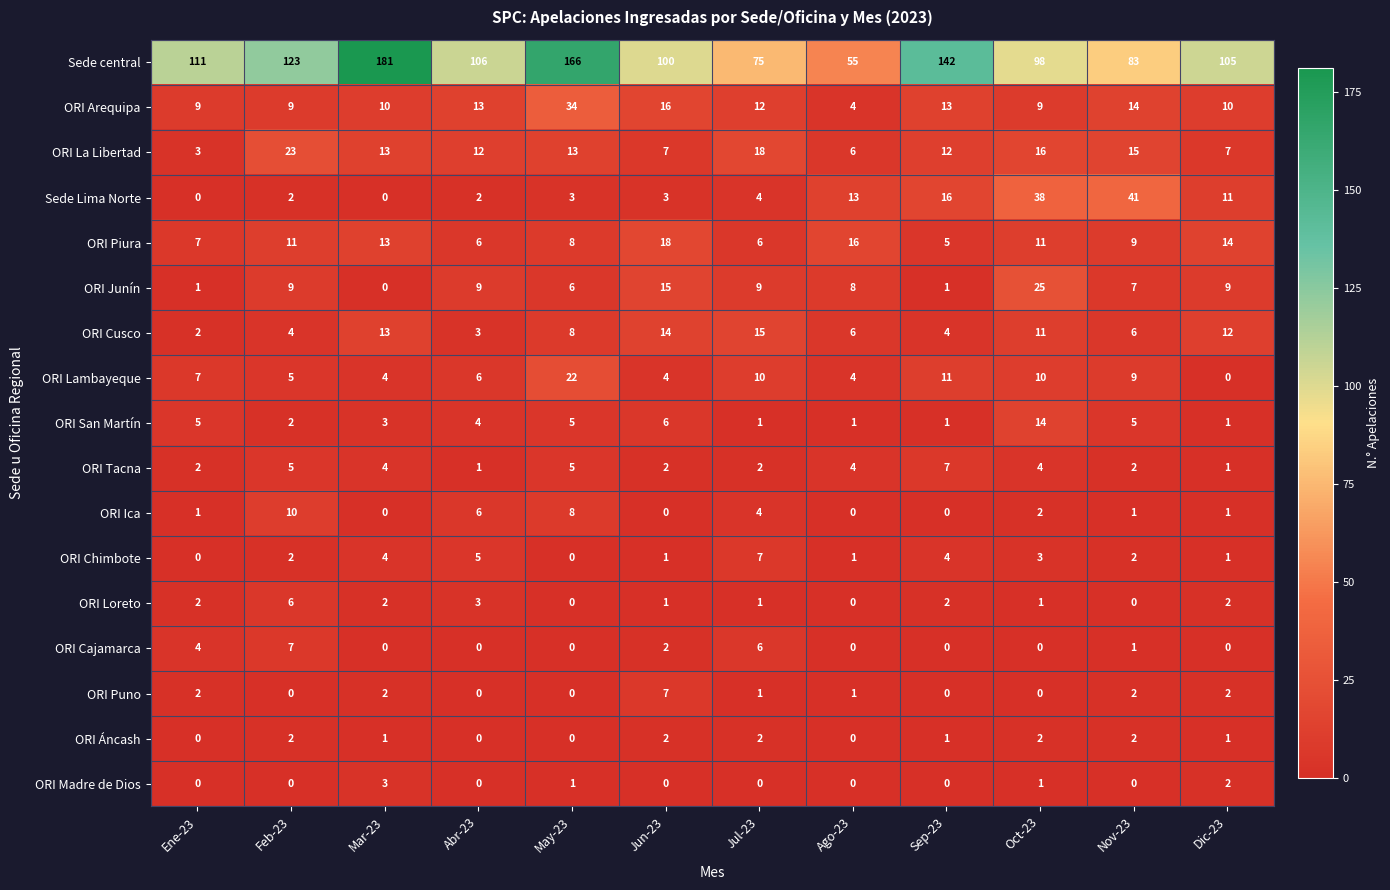

Which series has the largest total across all categories?

Sede central